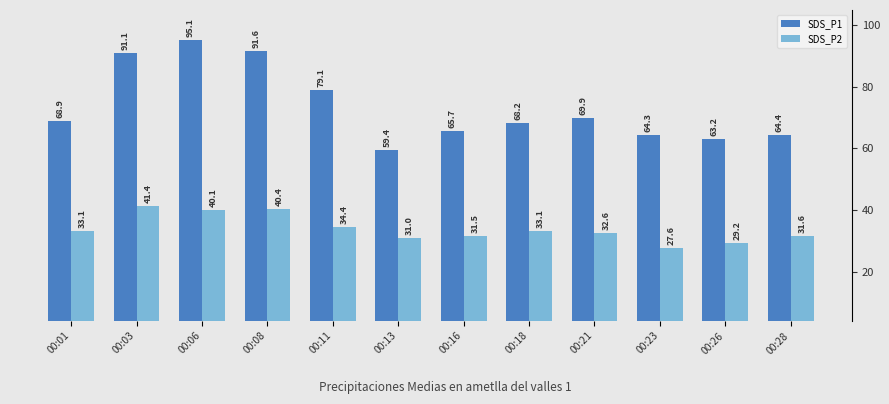

What is the sum of the SDS_P1 values at 00:18 and 00:06?

163.3